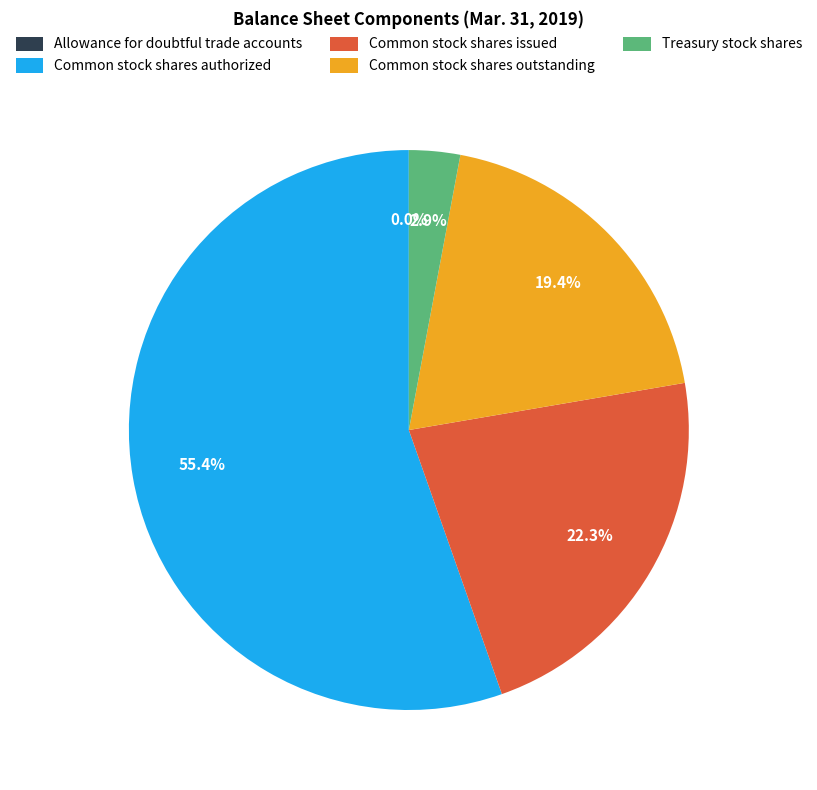

What portion of the pie excludes Common stock shares authorized?

44.6%